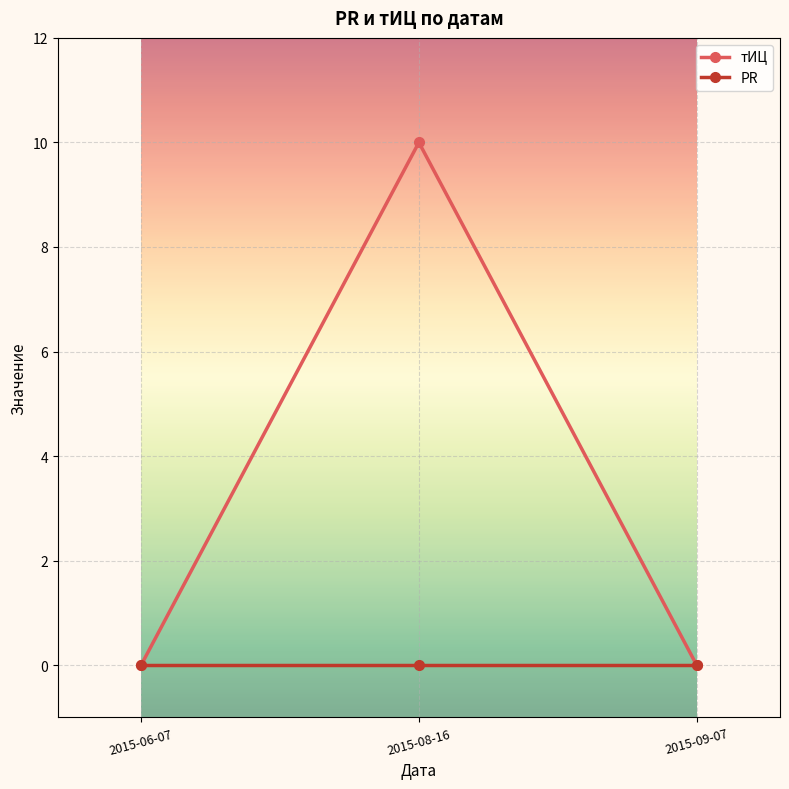

What position from the left is 2015-09-07?

3